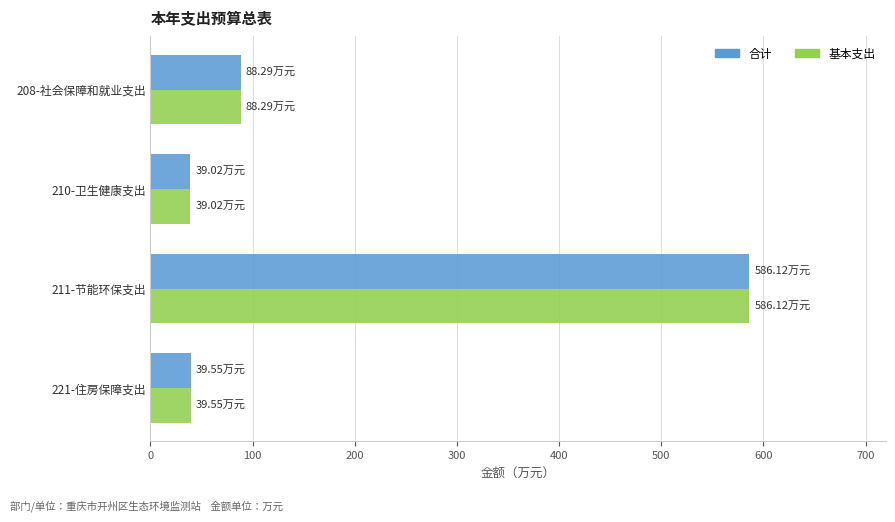

At which category is the sum across all series the highest?

211-节能环保支出